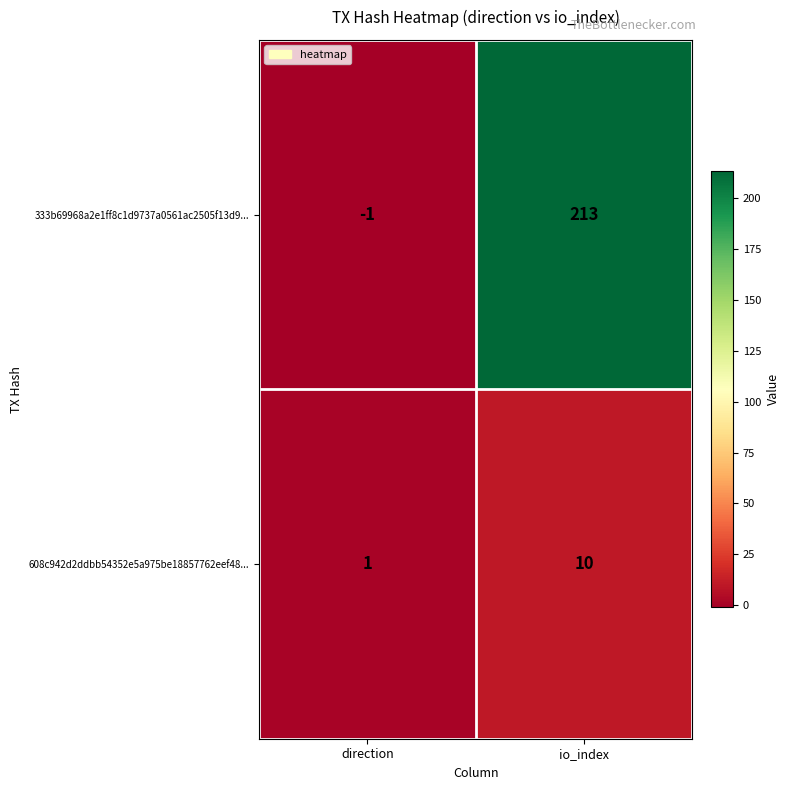

What is the sum of the 608c942d2ddbb54352e5a975be18857762eef48... values at io_index and direction?

11